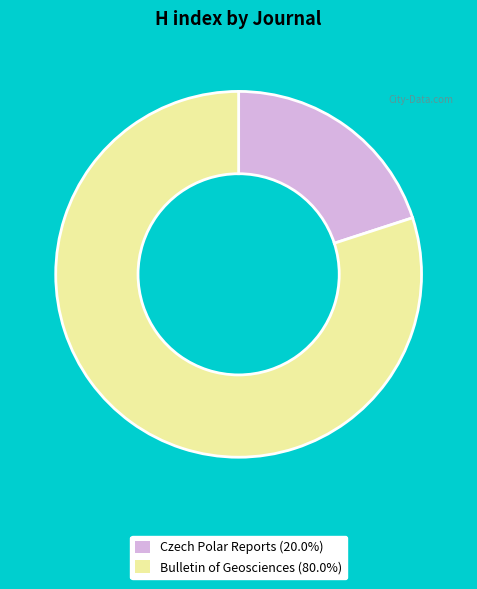

Do Bulletin of Geosciences and Czech Polar Reports together represent more than half of the pie?

Yes